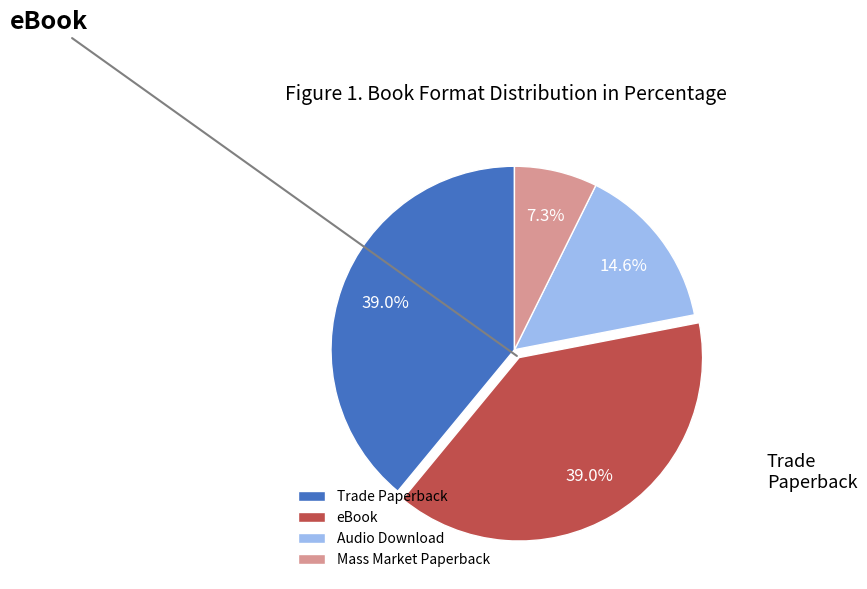

How many segments does this pie chart have?

4